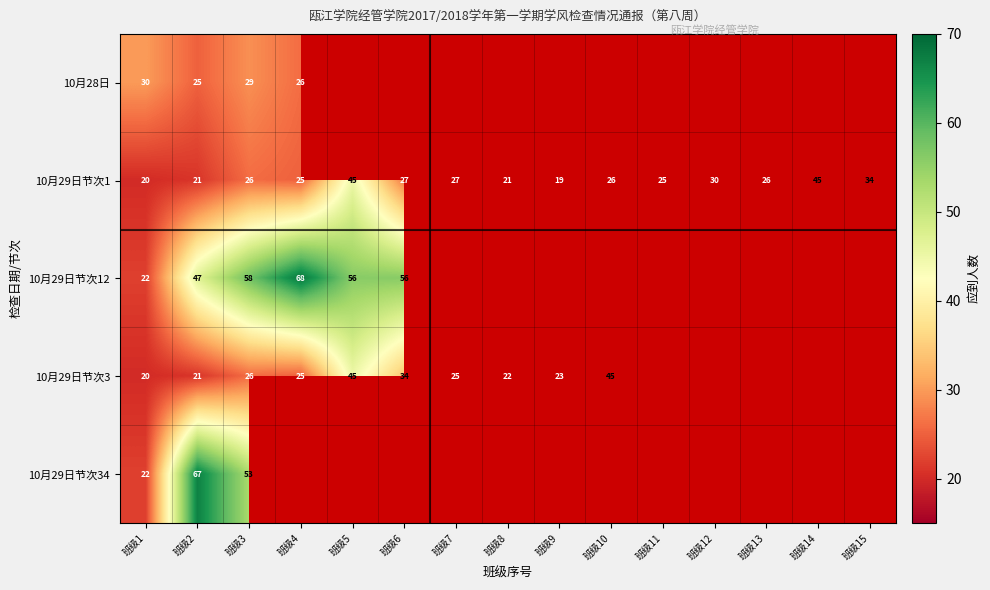

True or false: 10月29日节次1 has a value of 29 at 班级9.

False